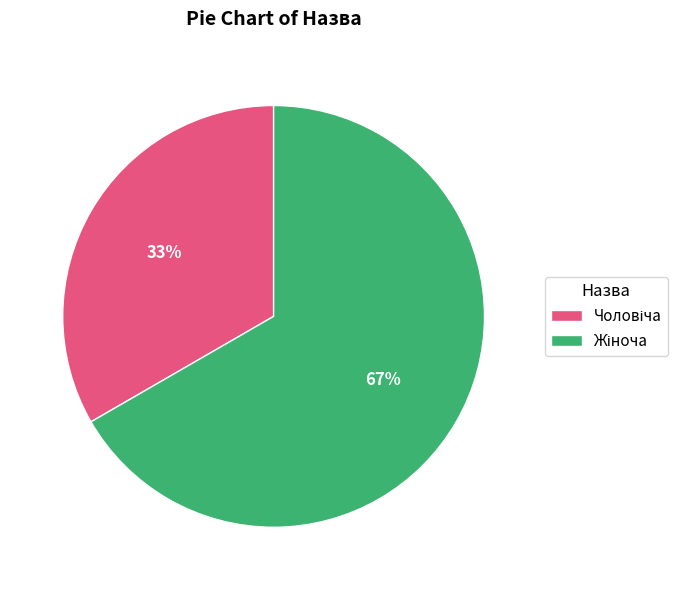

To the nearest percent, what is the average slice percentage?

50%